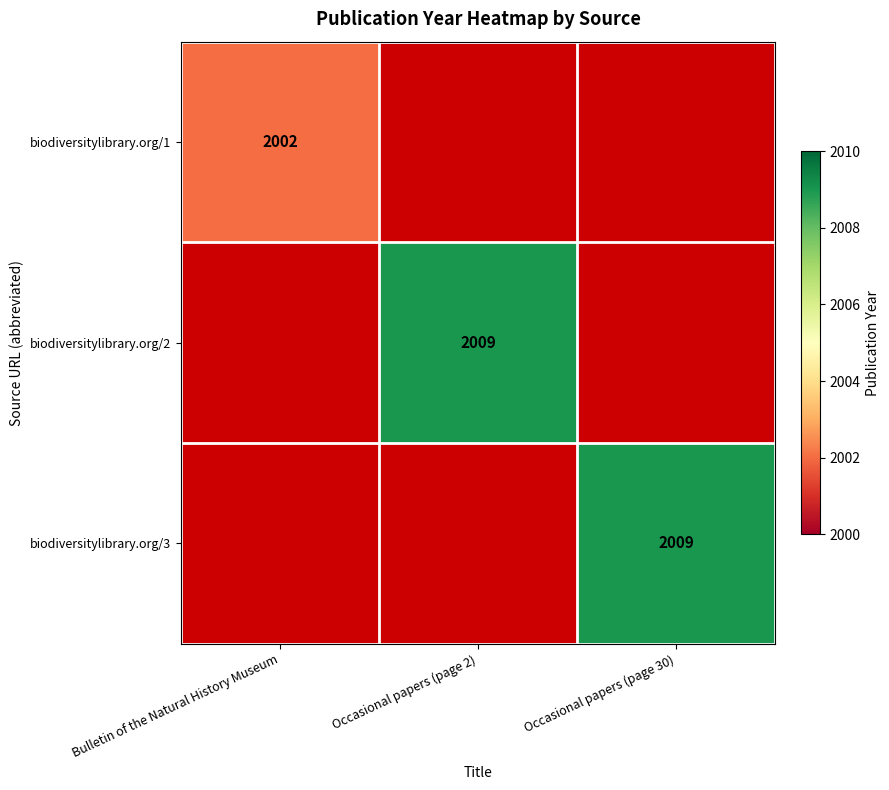

True or false: biodiversitylibrary.org/2 has a value of 2009 at Occasional papers (page 2).

True